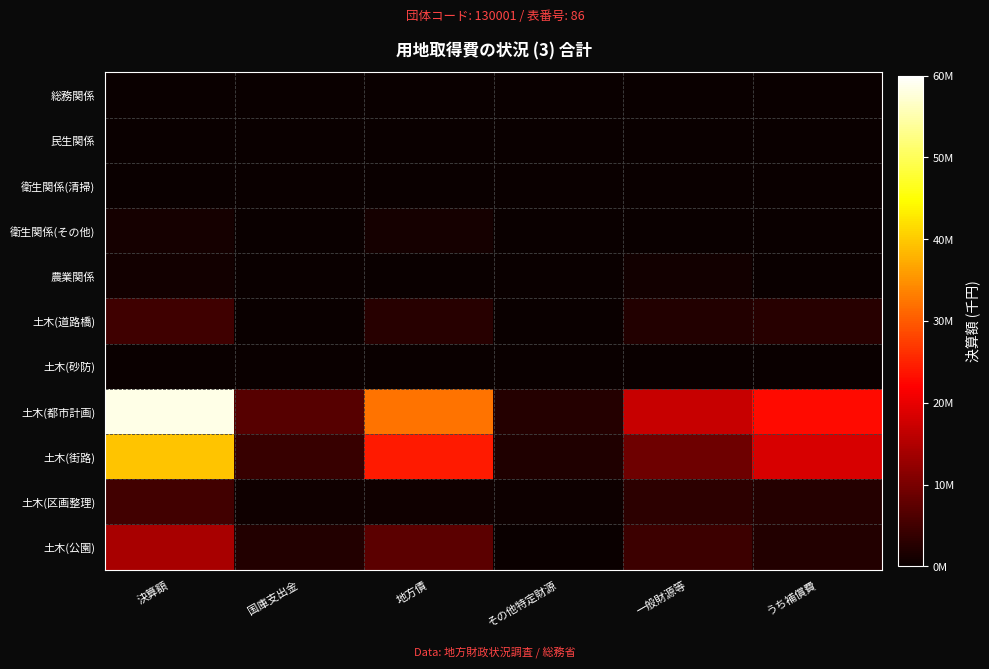

Reading left to right, list all the values displayed in this chart.

総務関係: 決算額=0	国庫支出金=0	地方債=0	その他特定財源=0	一般財源等=0	うち補償費=0
民生関係: 決算額=0	国庫支出金=0	地方債=0	その他特定財源=0	一般財源等=0	うち補償費=0
衛生関係(清掃): 決算額=0	国庫支出金=0	地方債=0	その他特定財源=0	一般財源等=0	うち補償費=0
衛生関係(その他): 決算額=1086726	国庫支出金=0	地方債=1086000	その他特定財源=0	一般財源等=726	うち補償費=0
農業関係: 決算額=780394	国庫支出金=0	地方債=0	その他特定財源=0	一般財源等=780394	うち補償費=0
土木(道路橋): 決算額=4898174	国庫支出金=15193	地方債=2655667	その他特定財源=0	一般財源等=2227314	うち補償費=2781645
土木(砂防): 決算額=145652	国庫支出金=11000	地方債=107000	その他特定財源=0	一般財源等=27652	うち補償費=5828
土木(都市計画): 決算額=58581172	国庫支出金=6875372	地方債=32288242	その他特定財源=2464705	一般財源等=16952853	うち補償費=22906471
土木(街路): 決算額=39404367	国庫支出金=4065372	地方債=24324500	その他特定財源=1883883	一般財源等=9130612	うち補償費=18352063
土木(区画整理): 決算額=4963204	国庫支出金=674664	地方債=685000	その他特定財源=446462	一般財源等=3157078	うち補償費=2407096
土木(公園): 決算額=14213601	国庫支出金=2135336	地方債=7278742	その他特定財源=134360	一般財源等=4665163	うち補償費=2147312